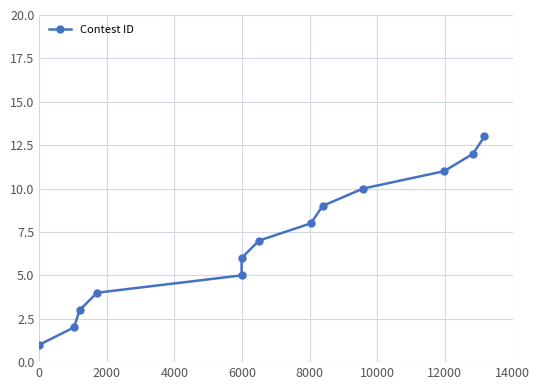

Does the chart display data point markers on the line(s)?

Yes